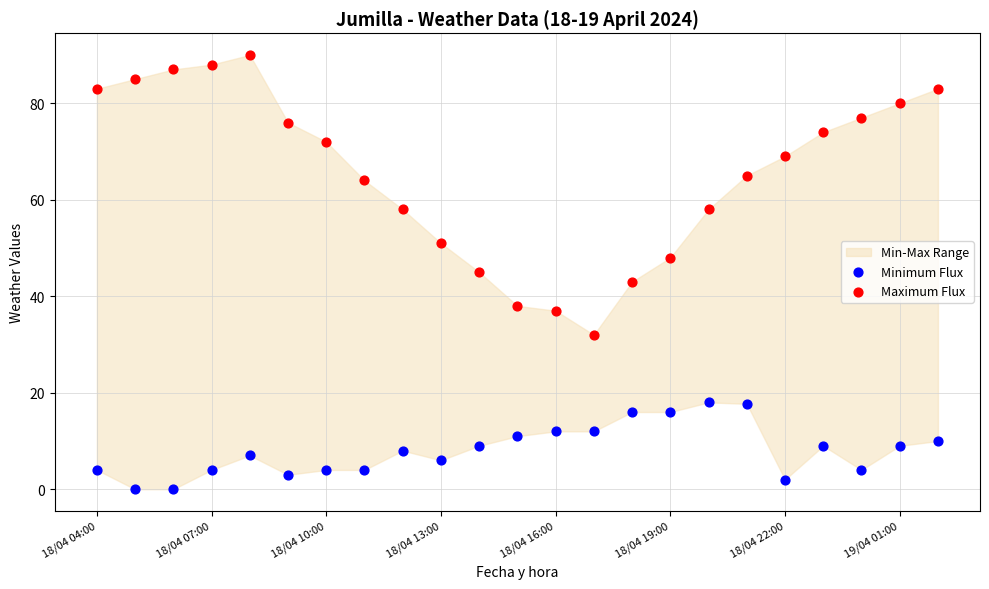

Which series reaches the maximum Y coordinate?

Maximum Flux